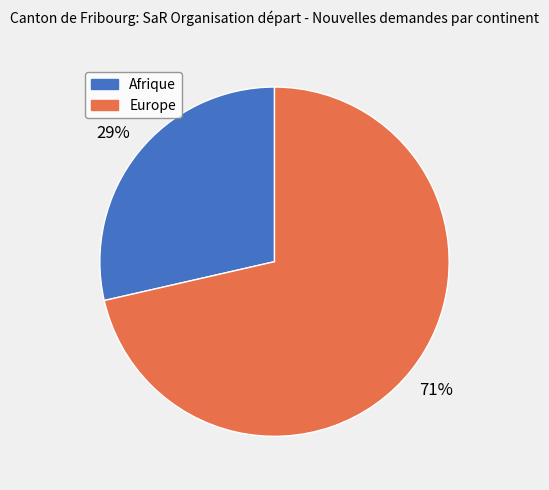

What is the smallest slice in the pie chart?

Afrique